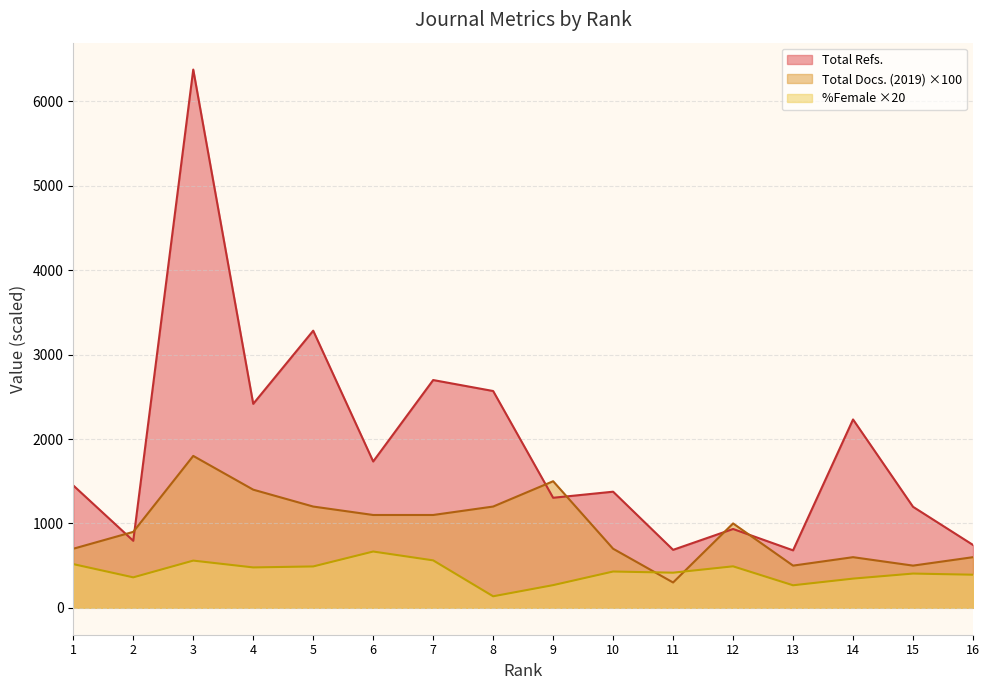

Which category has the lowest value across all series?

8